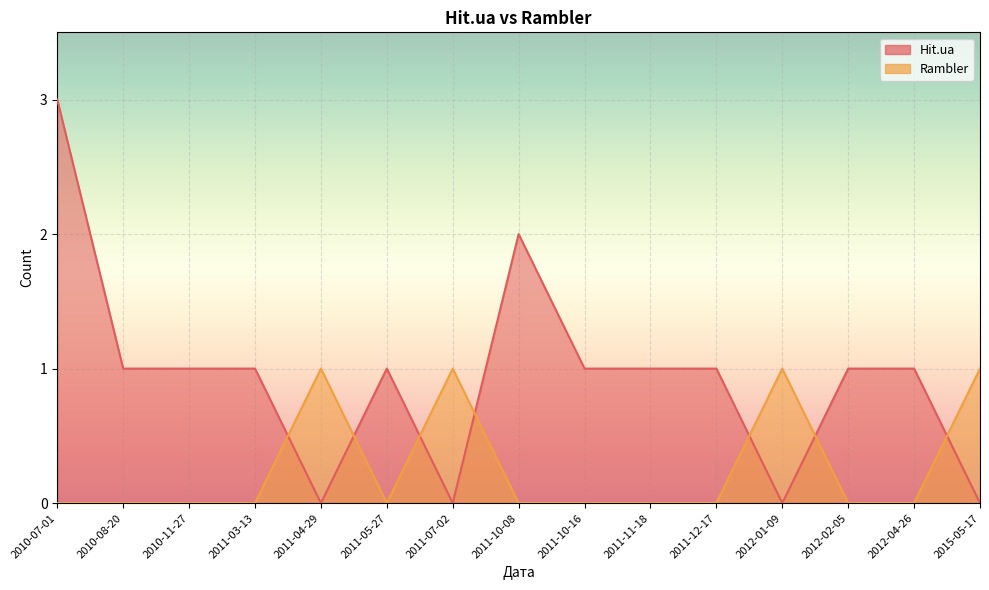

What position from the right is 2010-11-27?

13